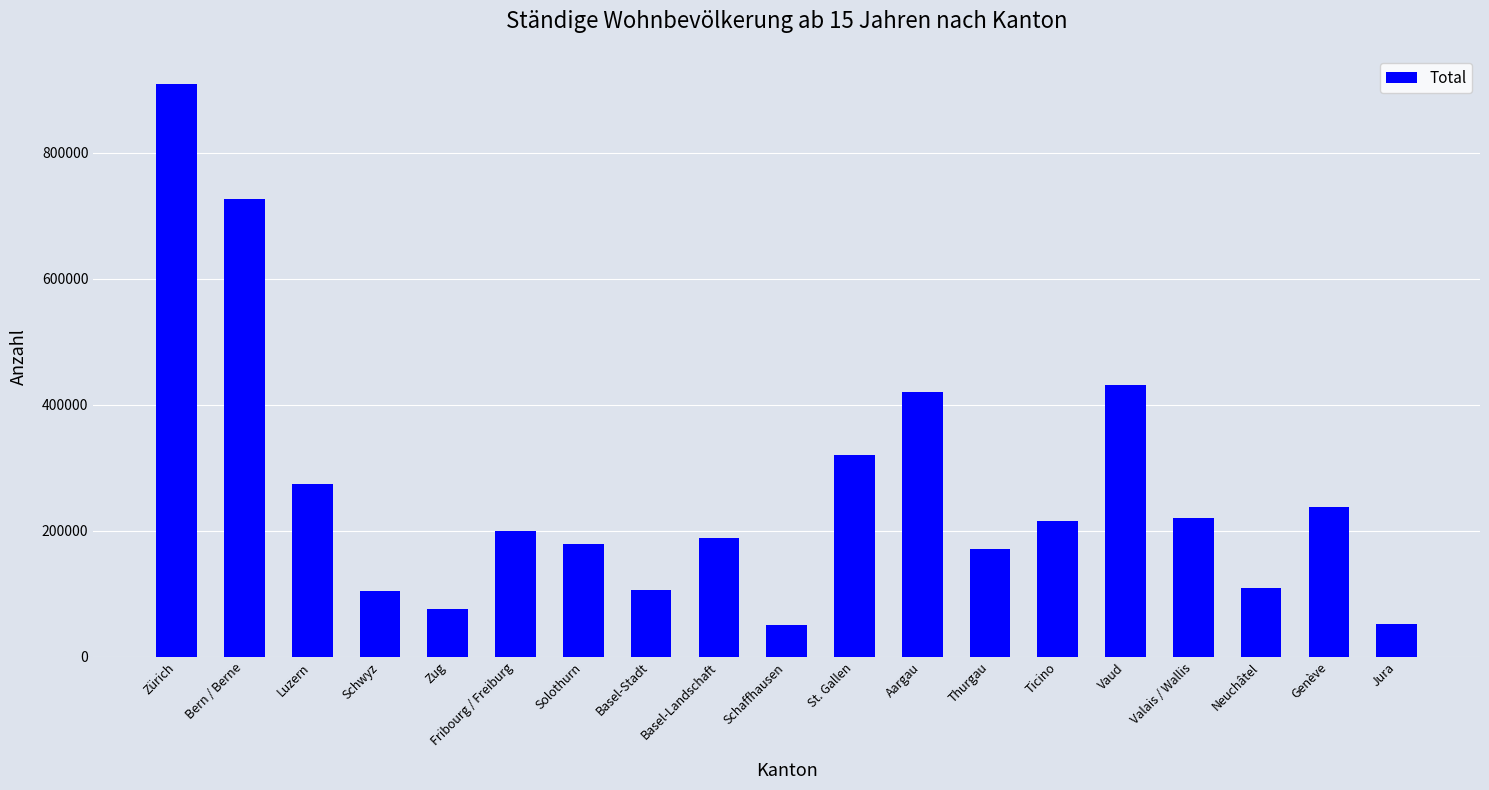

At which category does the chart reach its peak across all series?

Zürich